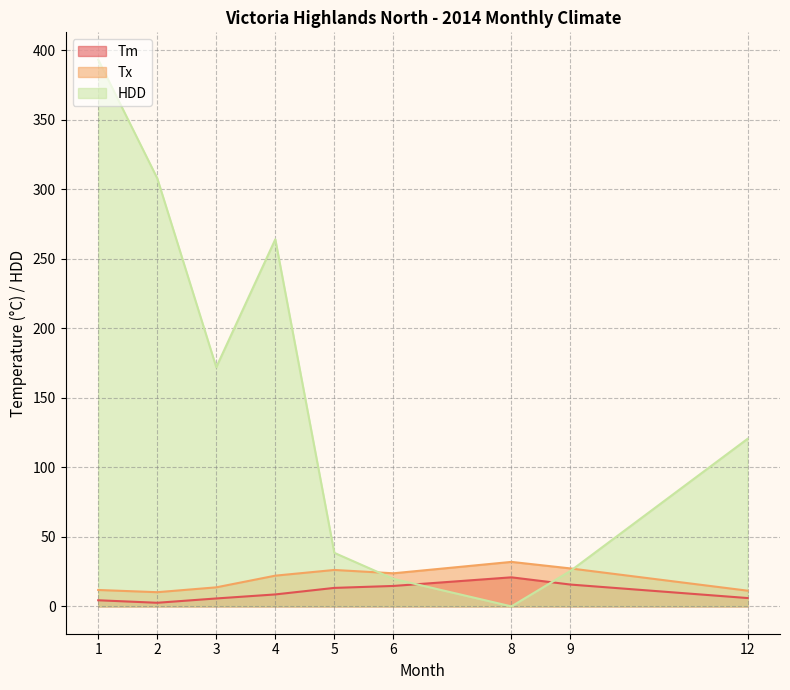

At how many categories does at least one series exceed 77?

5